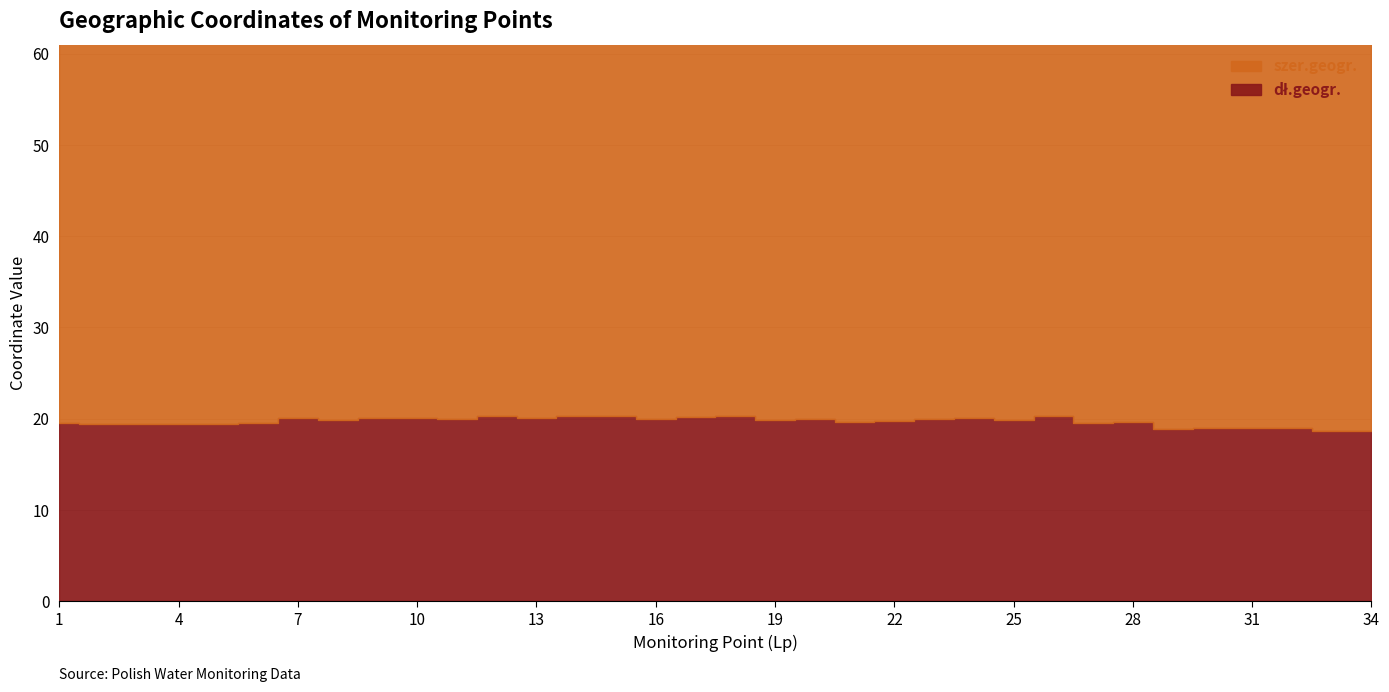

The value of dł.geogr. at 5 is 19.4. True or false?

True